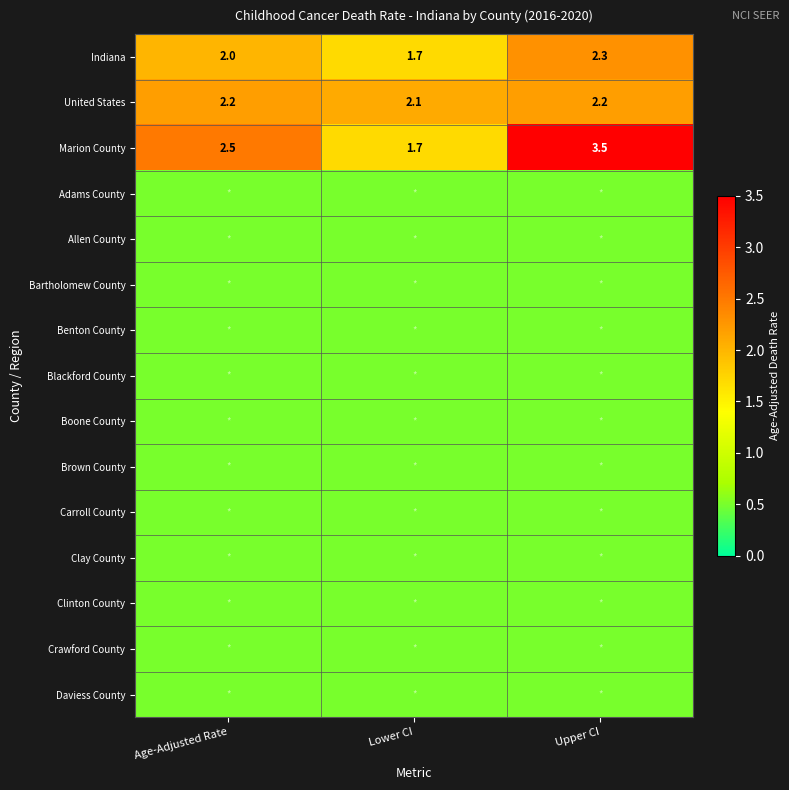

At how many categories does at least one series exceed 0?

3